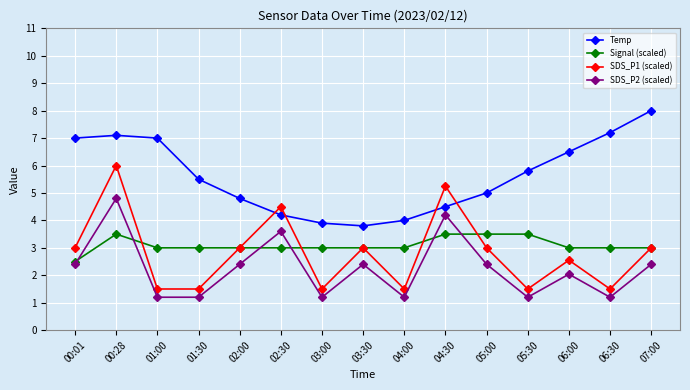

Rank the series by their maximum value, from lowest to highest.

Signal (scaled), SDS_P2 (scaled), SDS_P1 (scaled), Temp